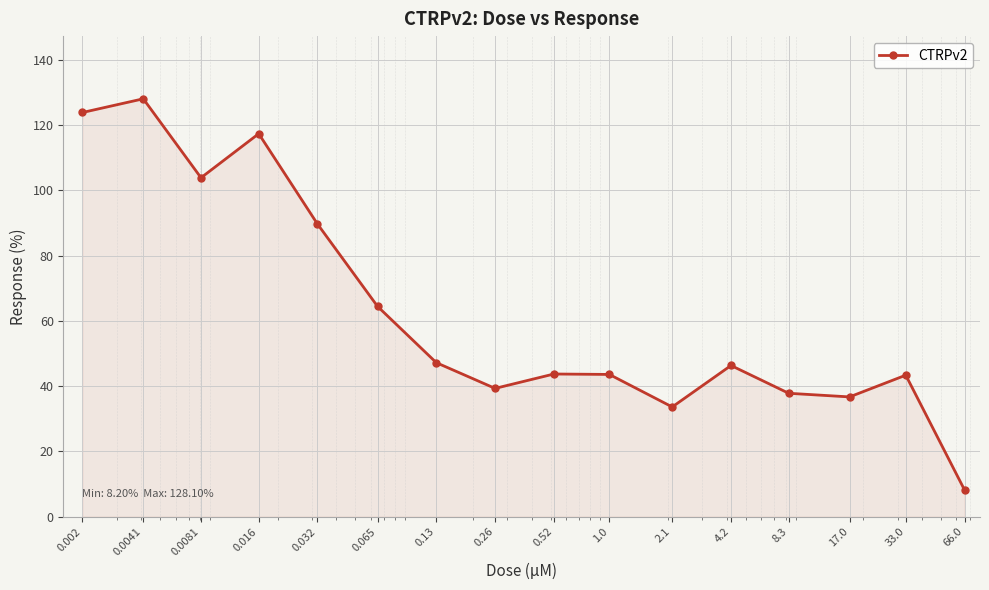

What is the average value?

63.0